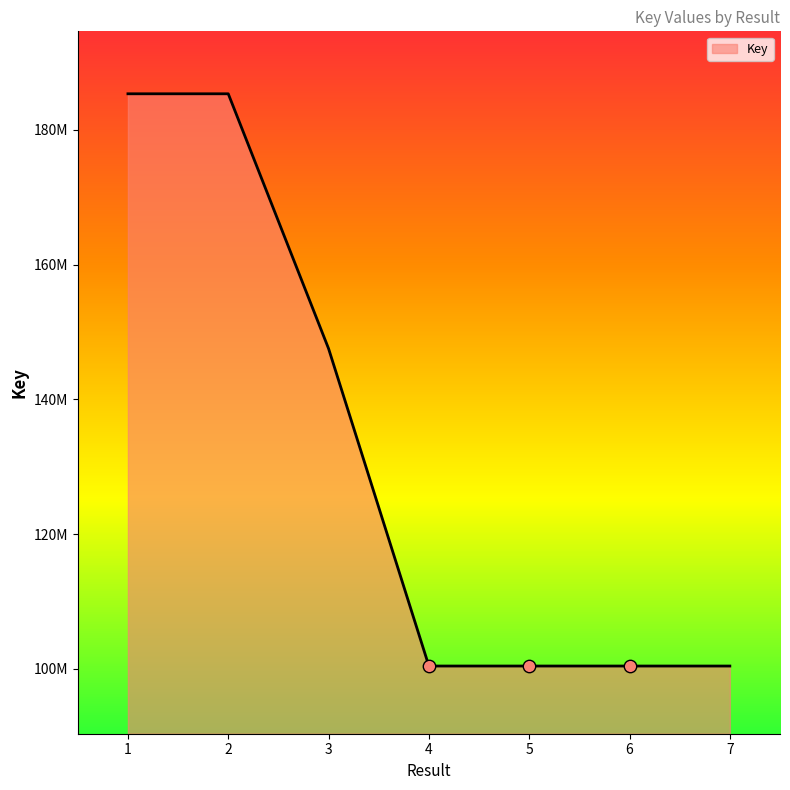

What is the change in value from 5 to 6?

-890